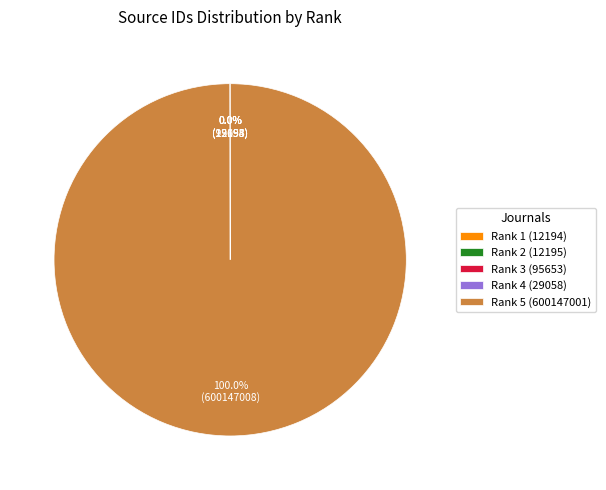

To the nearest percent, what percentage of the pie is Rank 5 (600147001)?

100%